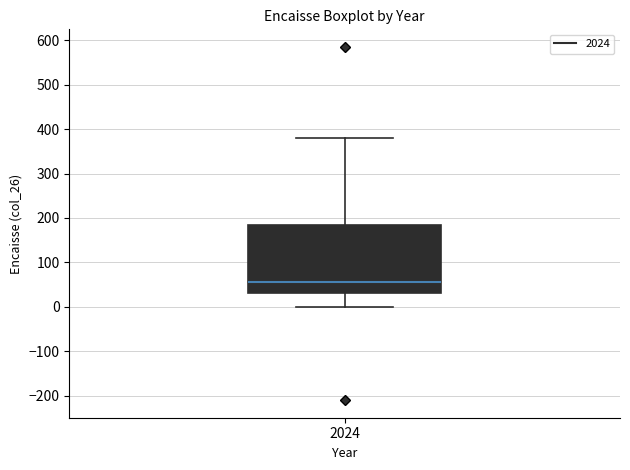

Read this box plot against the y-axis: the position of the median line, the range covered by the box, and the ends of both whiskers. The values are not printed on the chart, so give them approximately, as read against the axis.

median 60, box 30 to 190, whiskers 0 to 380